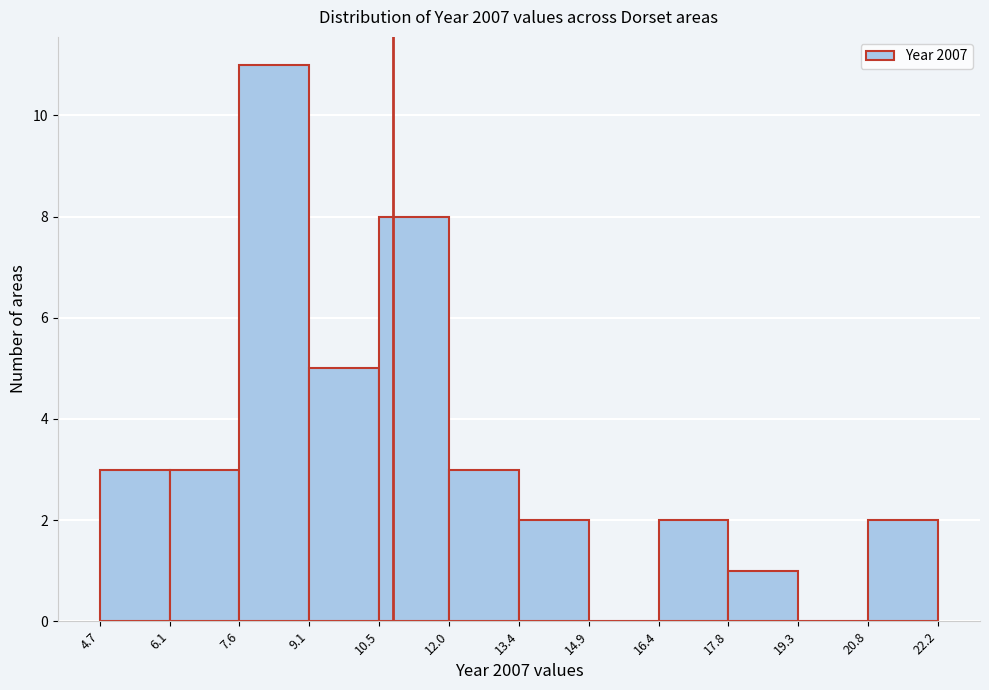

Over which range of the x-axis is the bar tallest?

7.6 to 9.1